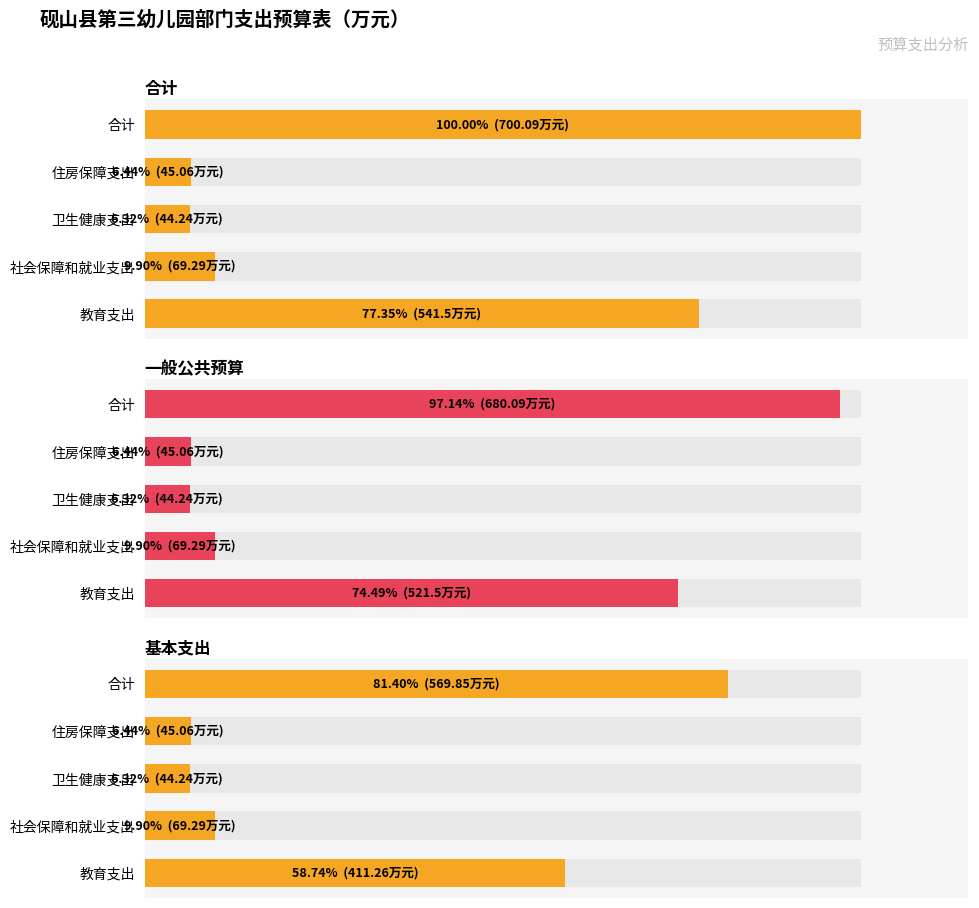

How many bars are there in total?

15